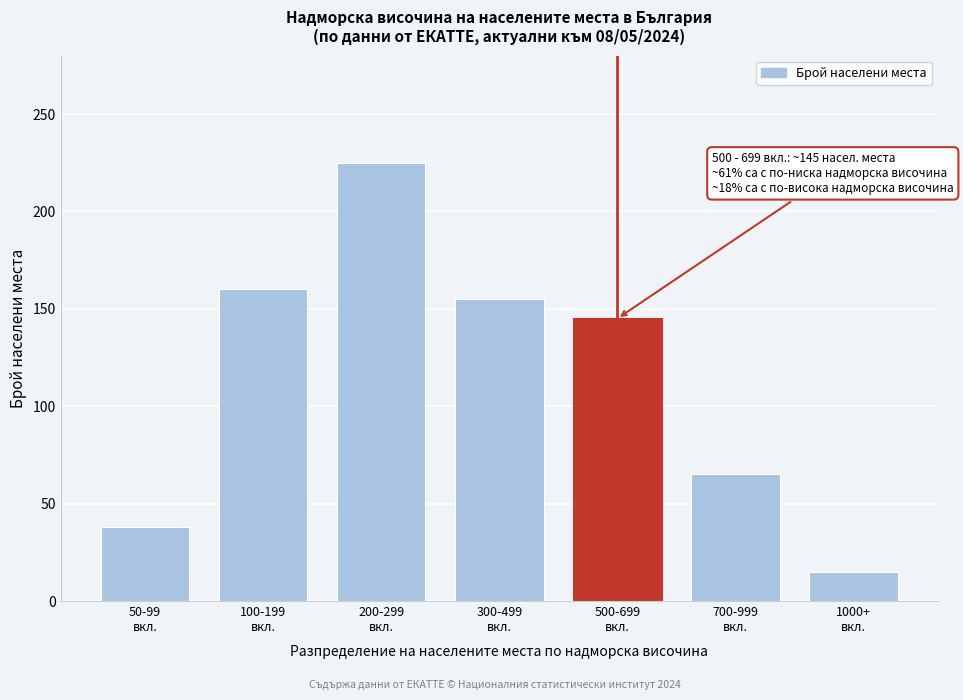

Reading left to right, transcribe all the data shown in this chart.

38	160	225	155	145	65	15